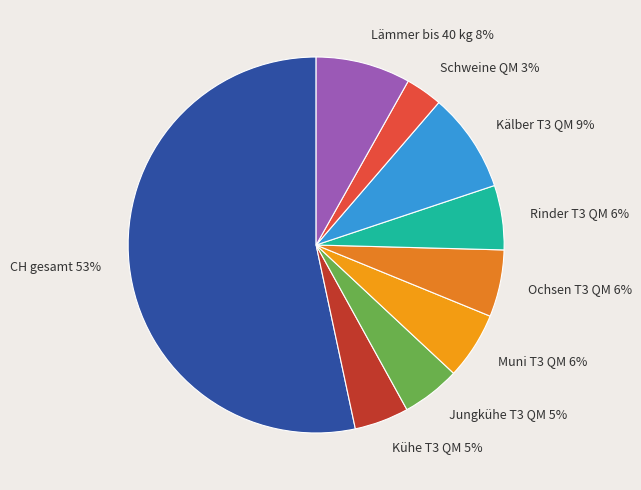

How many segments does this pie chart have?

9